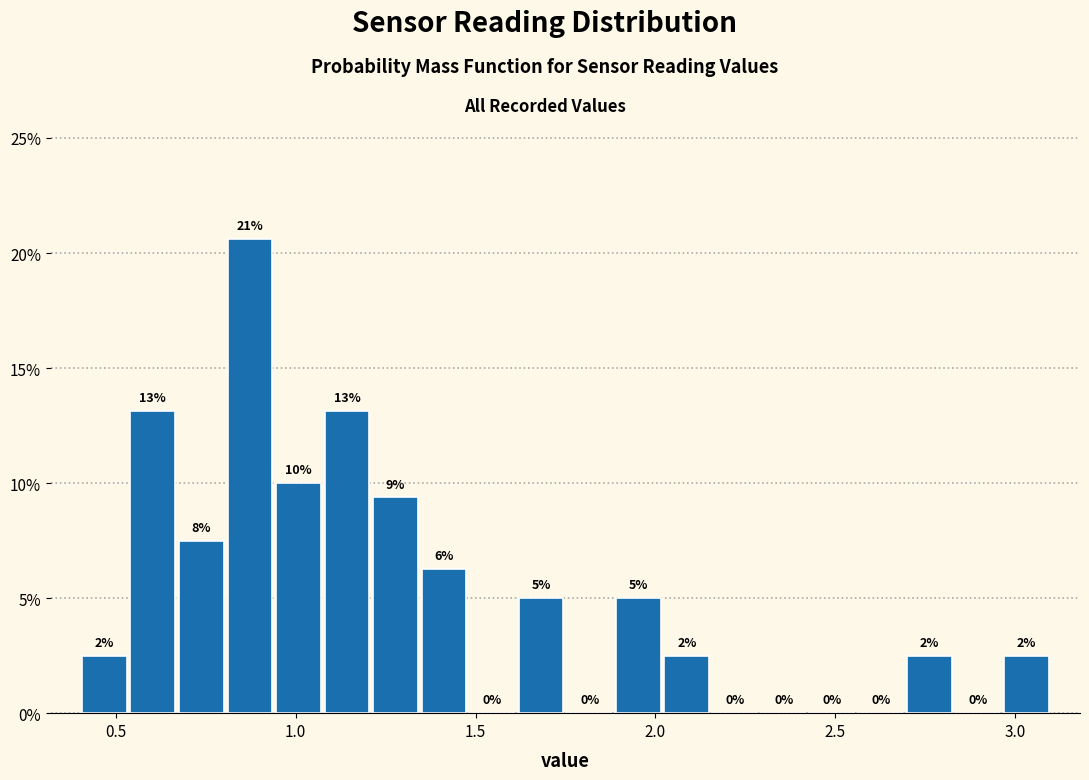

Around what value on the x-axis is the tallest bar? Give the approximate position of its centre, as read against the axis.

0.85